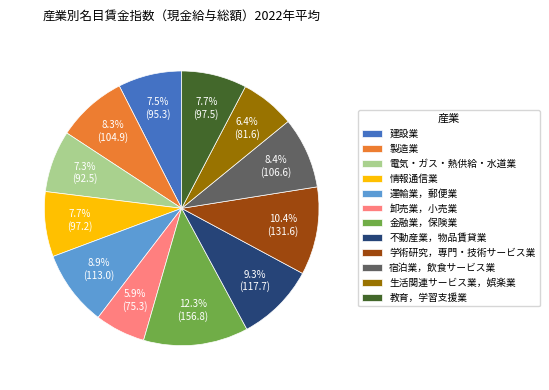

Approximately how many times larger is the value at 教育，学習支援業 compared to 生活関連サービス業，娯楽業?

1.2